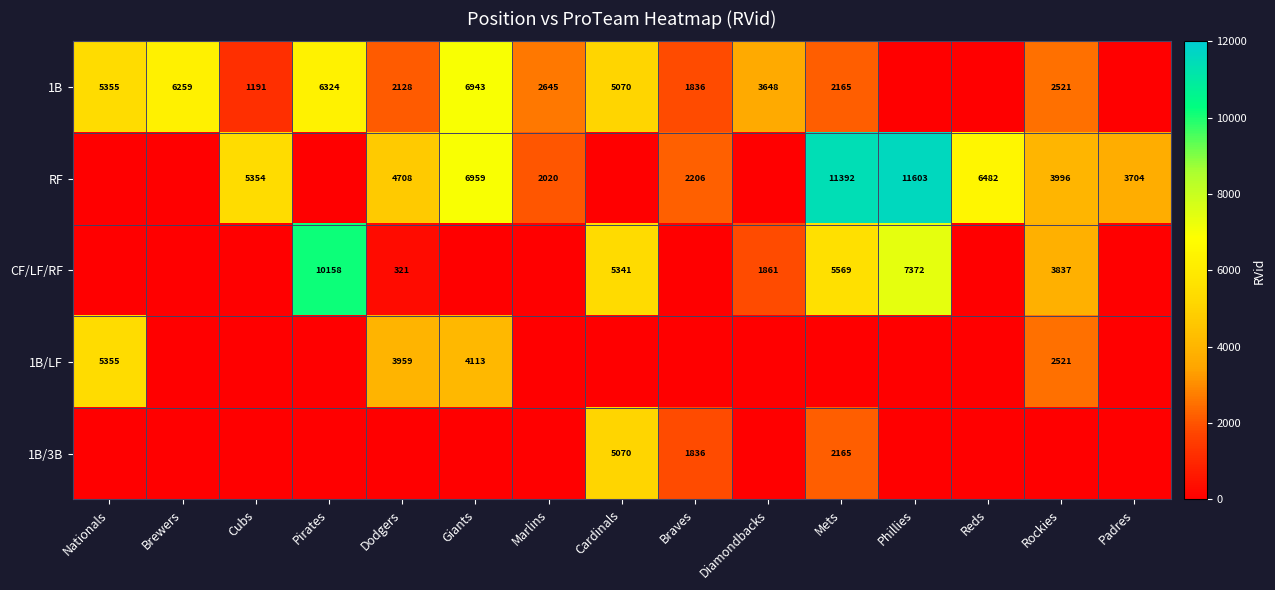

The value of 1B at Cubs is 1191. True or false?

True